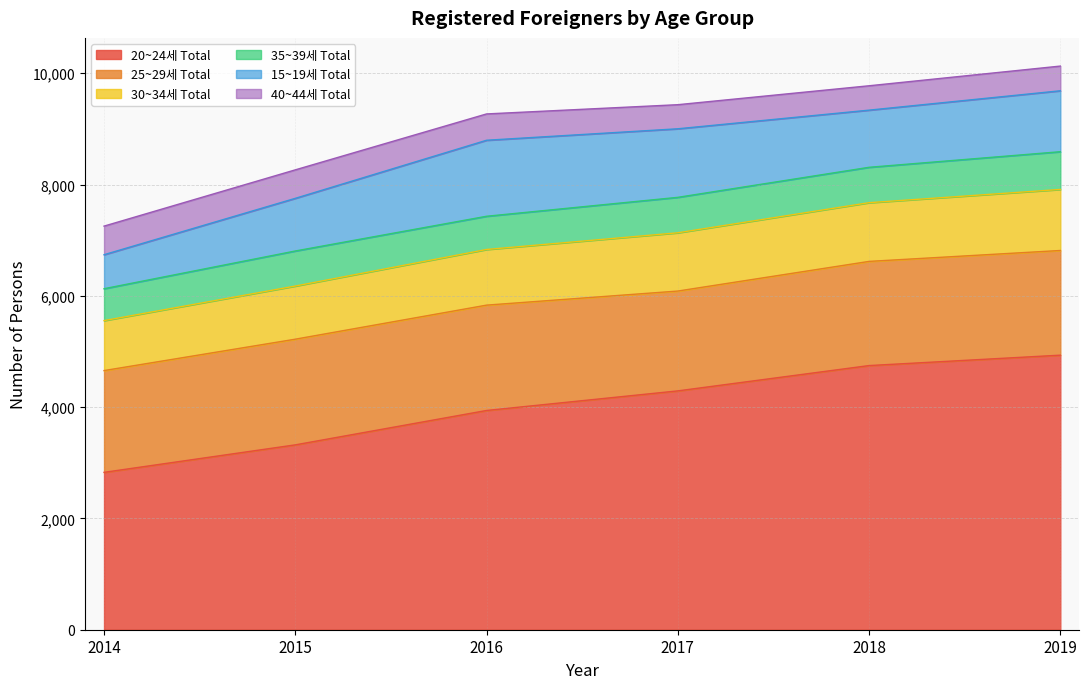

What is the minimum value shown in the chart?

433